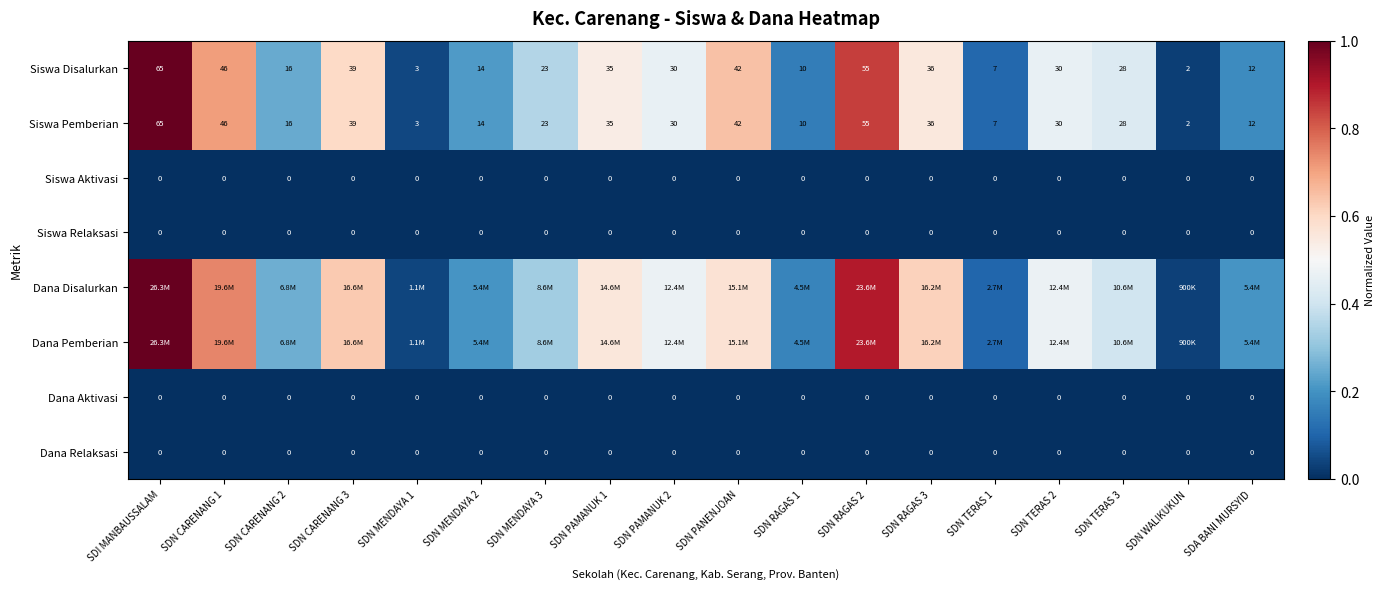

Count the number of categories in the chart.

18